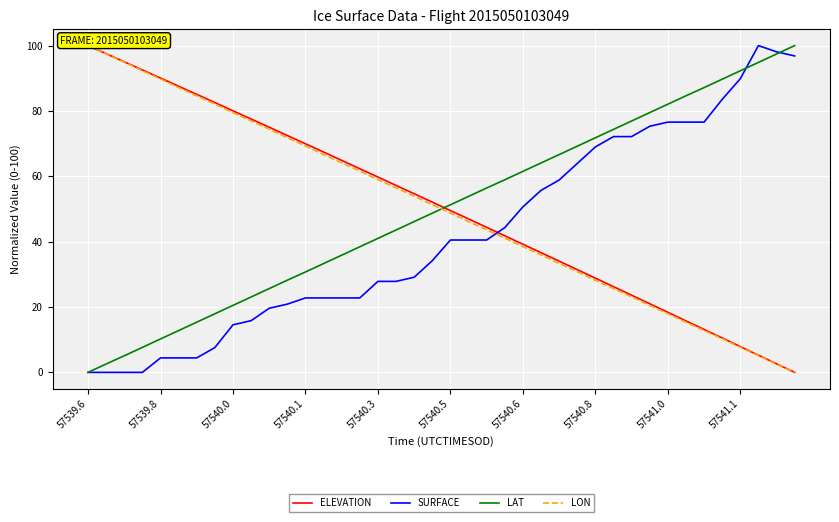

True or false: ELEVATION and LON intersect in this chart.

False